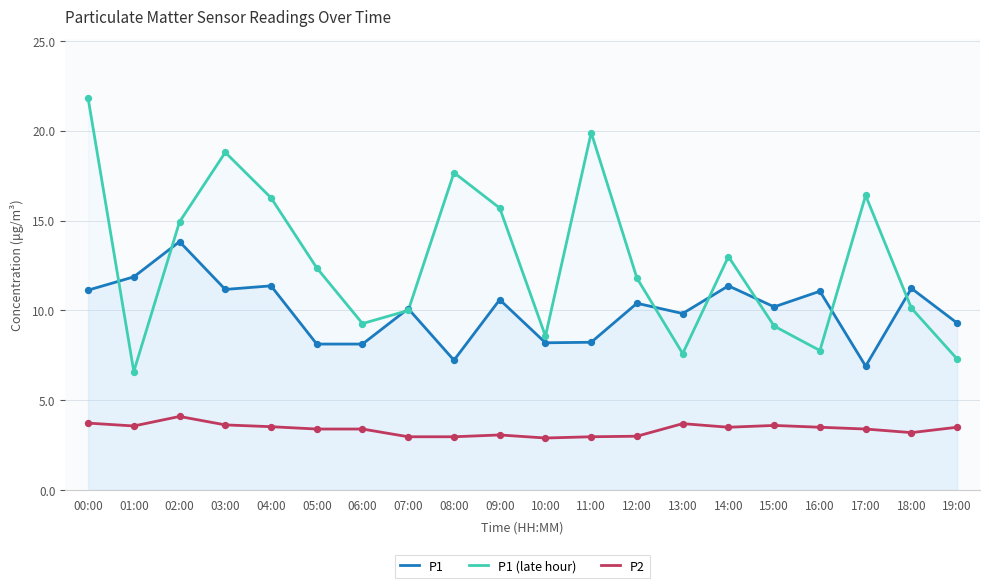

At how many categories does at least one series exceed 17?

4